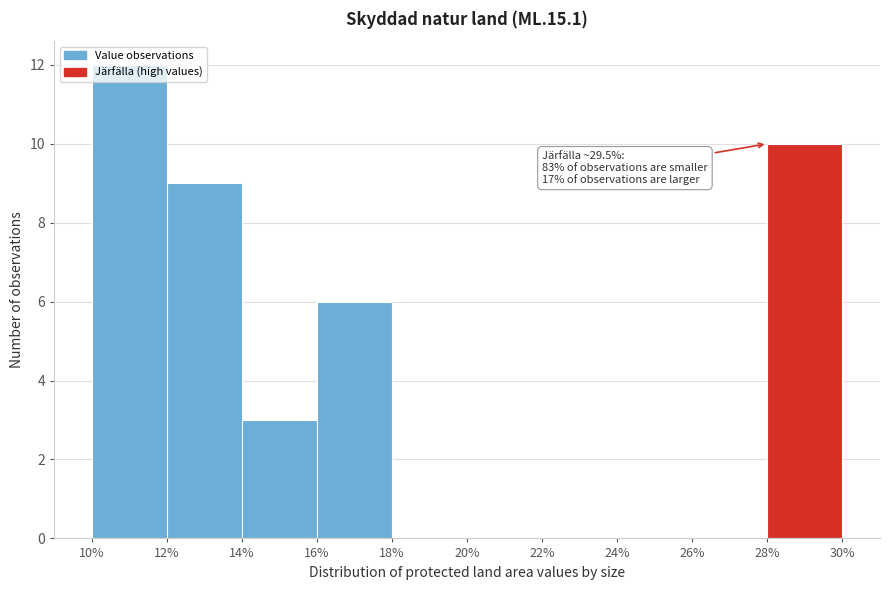

Over which range of the x-axis is the bar tallest?

10% to 12%